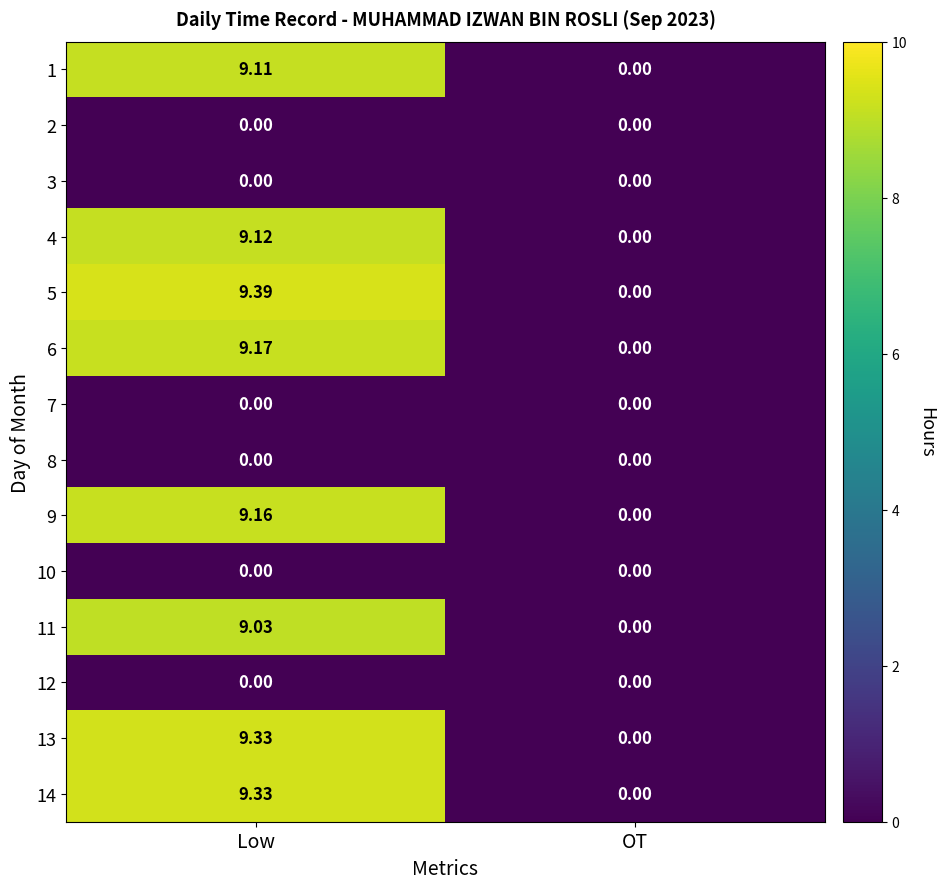

Rank the categories by 13 value from lowest to highest.

OT, Low